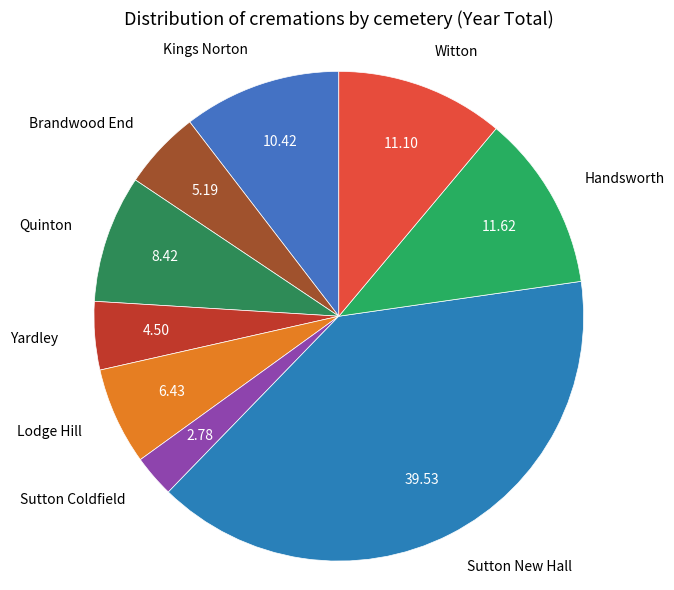

What is the largest slice in the pie chart?

Sutton New Hall